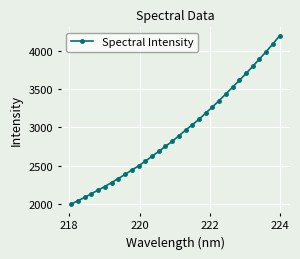

How many data points are less than 2888?

16